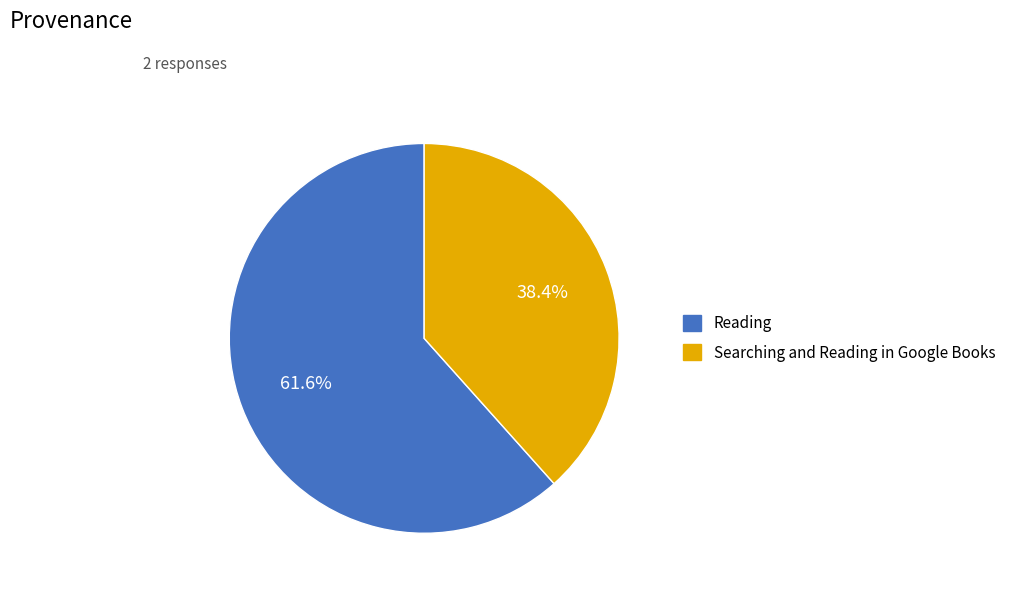

How many slices are in this pie chart?

2